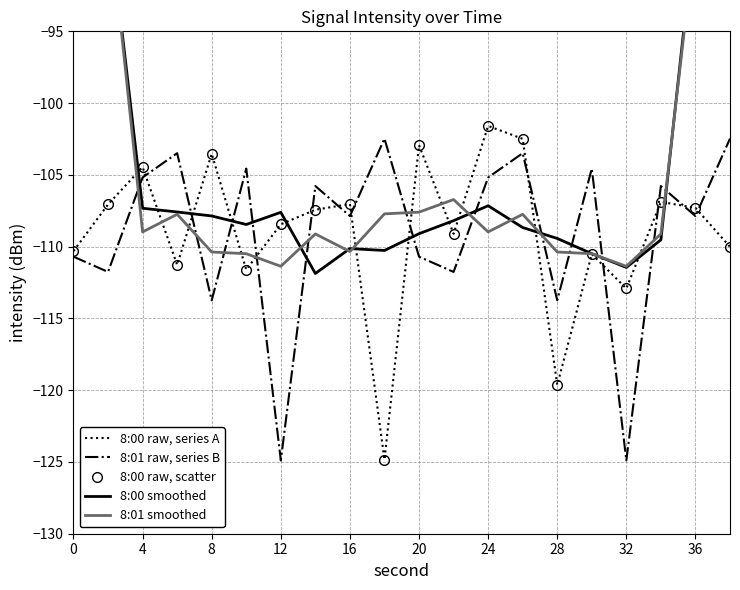

List the series in order of their peak value, highest first.

8:01 smoothed, 8:00 smoothed, 8:00 raw, series A, 8:00 raw, scatter, 8:01 raw, series B